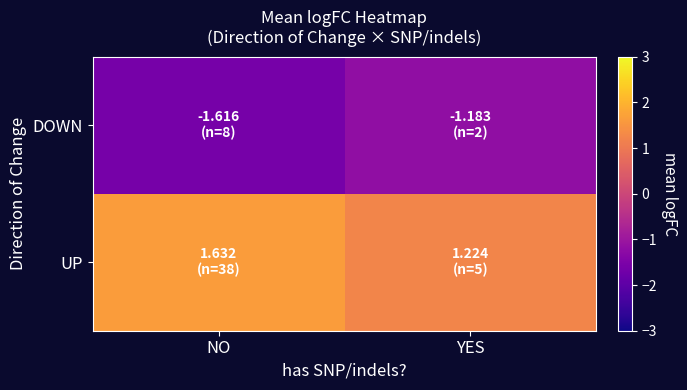

List the series in order of their peak value, lowest first.

DOWN, UP